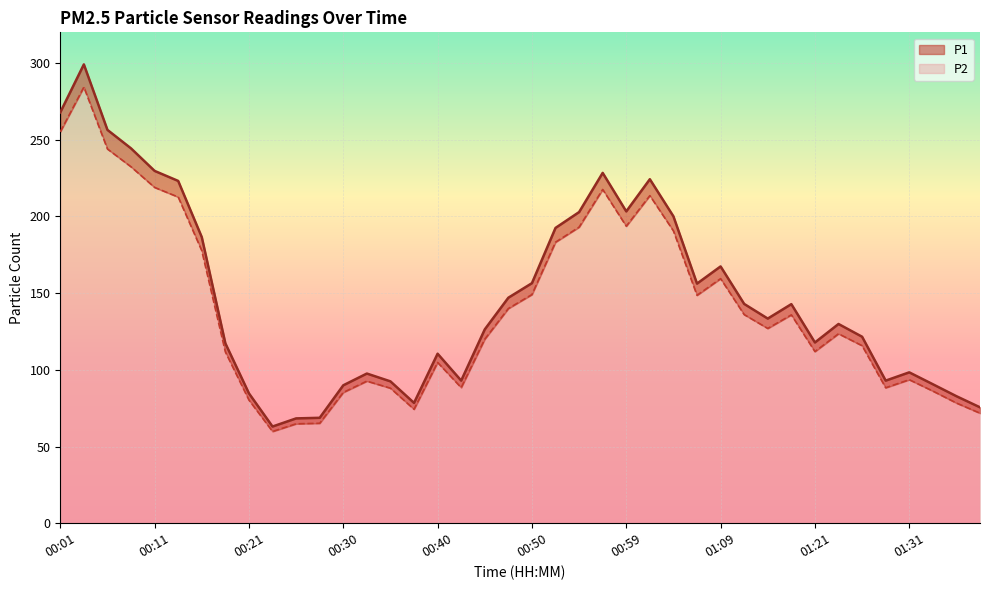

What is the label of the 36th point from the left?

01:29